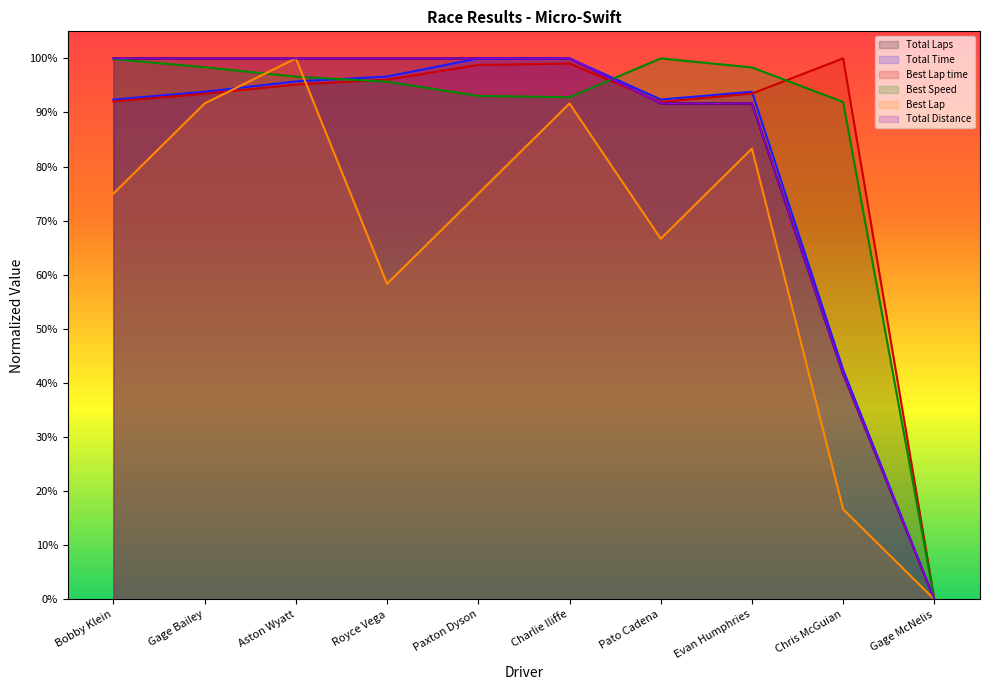

What is the sum of all Best Lap time values?

8.6